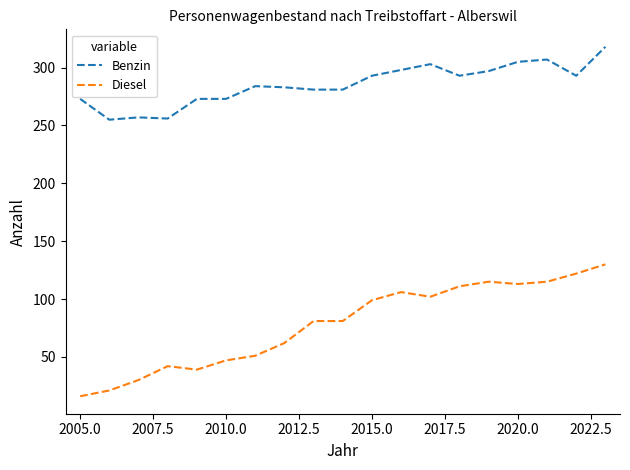

What is the difference between the second highest and second lowest values in the Diesel series?

101